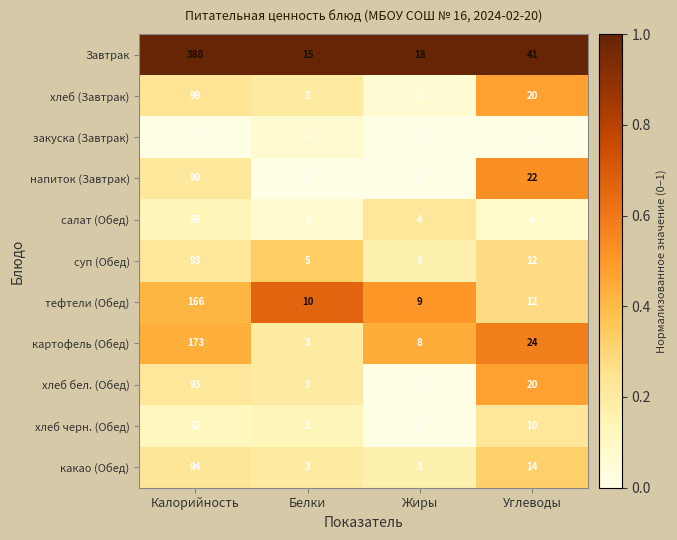

What is the total value across all series at Жиры?

46